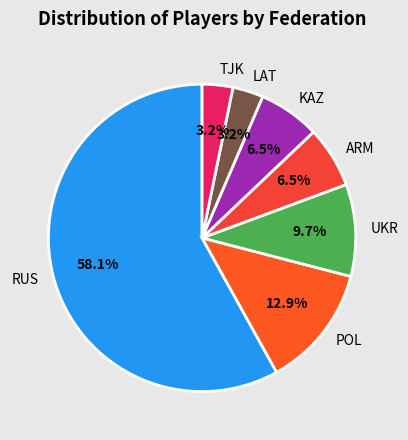

What is the largest slice in the pie chart?

RUS